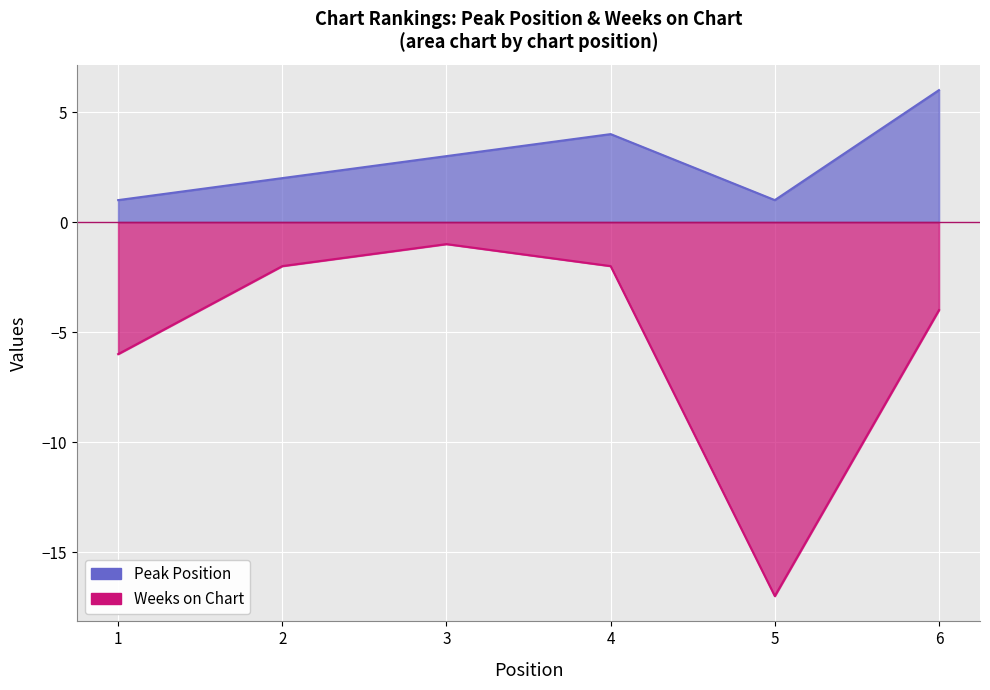

How many data points in Weeks on Chart are less than -2?

3